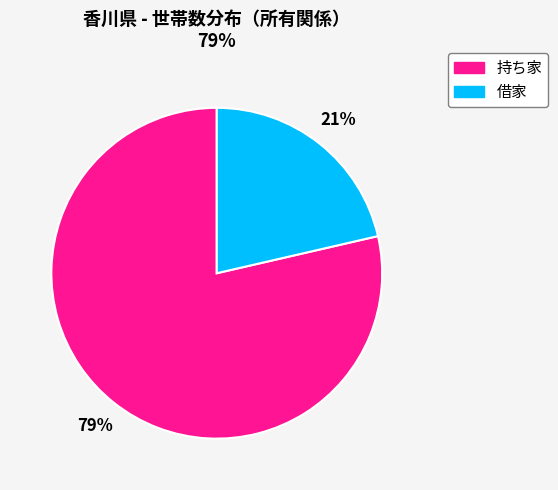

Rank the categories by value from highest to lowest.

持ち家, 借家